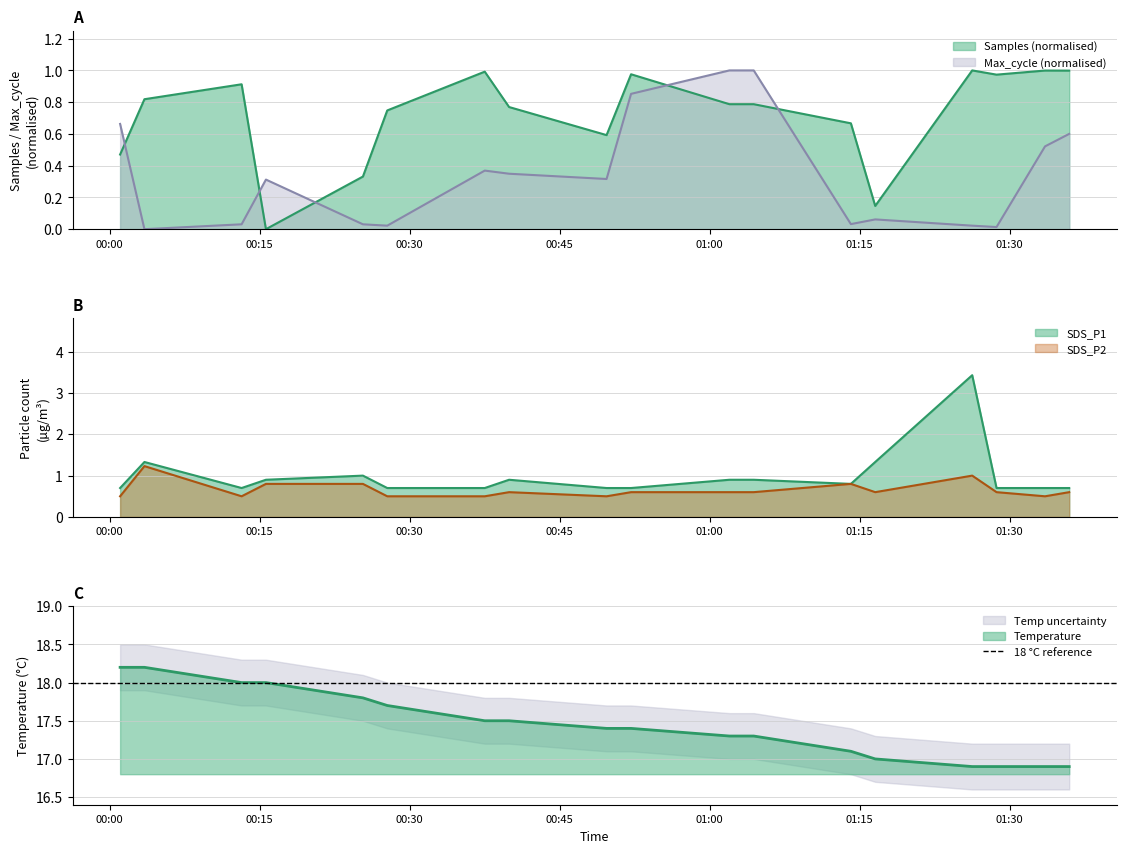

What is the maximum value shown in the chart?

18.2